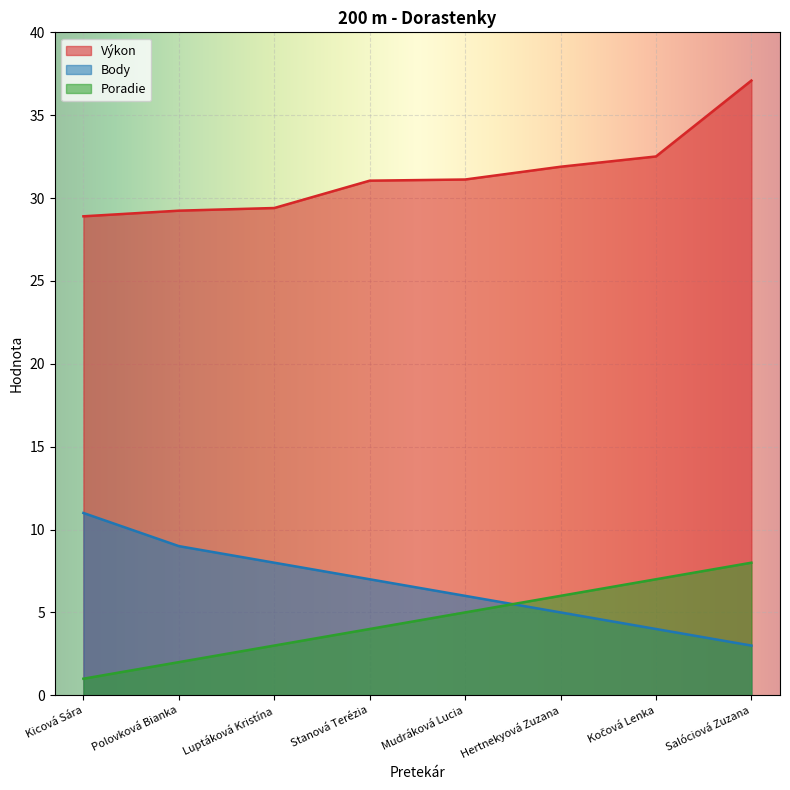

What is the total value across all series at Luptáková Kristína?

40.4